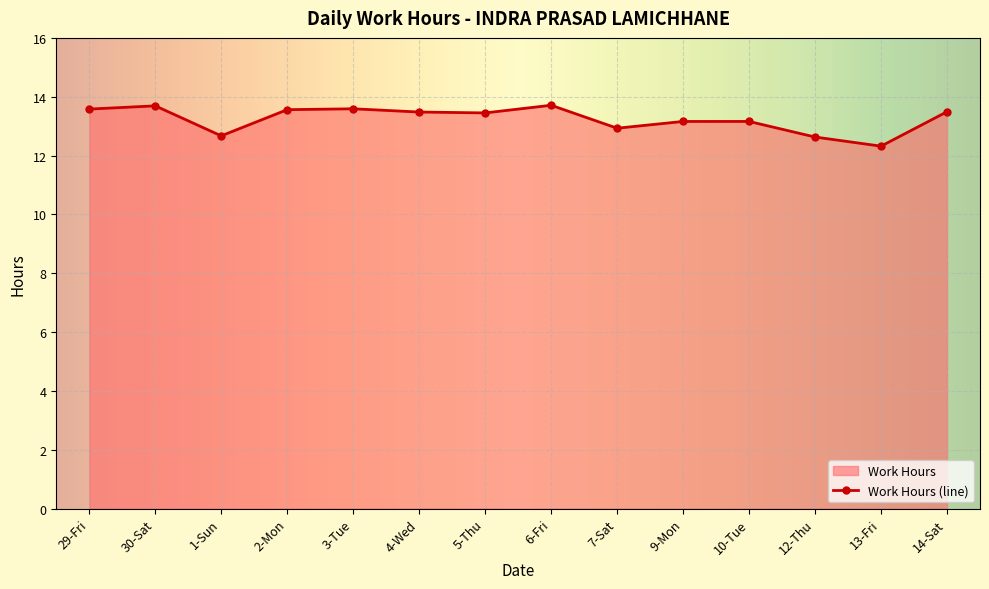

What is the smallest value displayed?

12.3